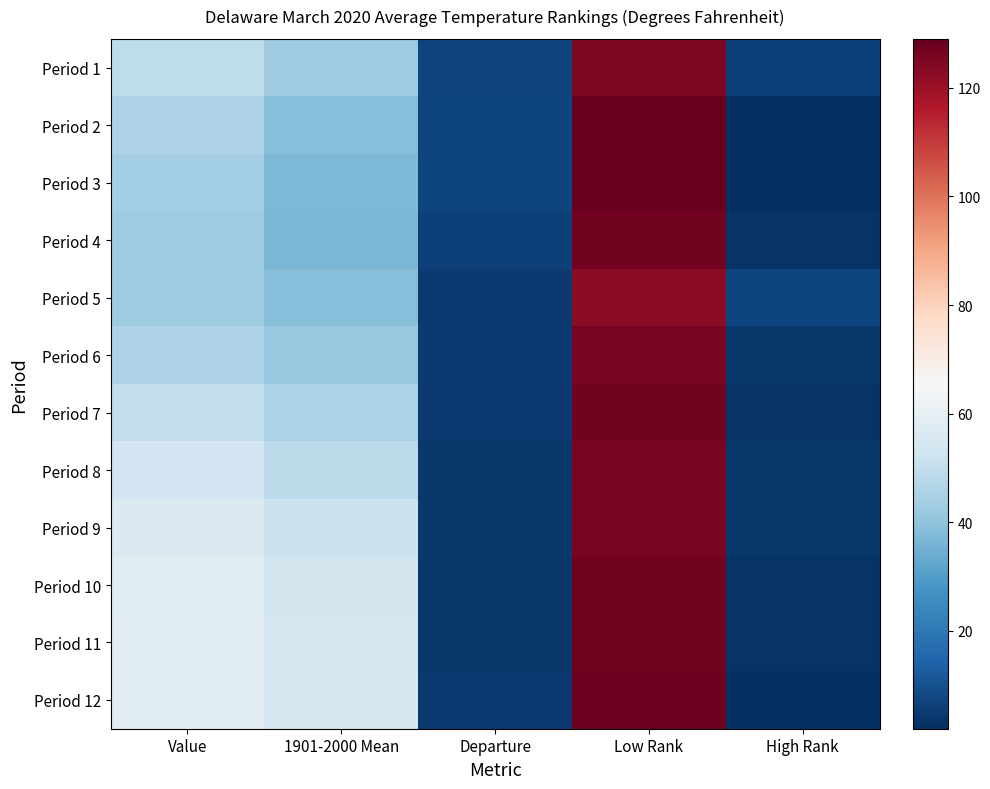

Which label corresponds to the largest value in the chart?

Low Rank